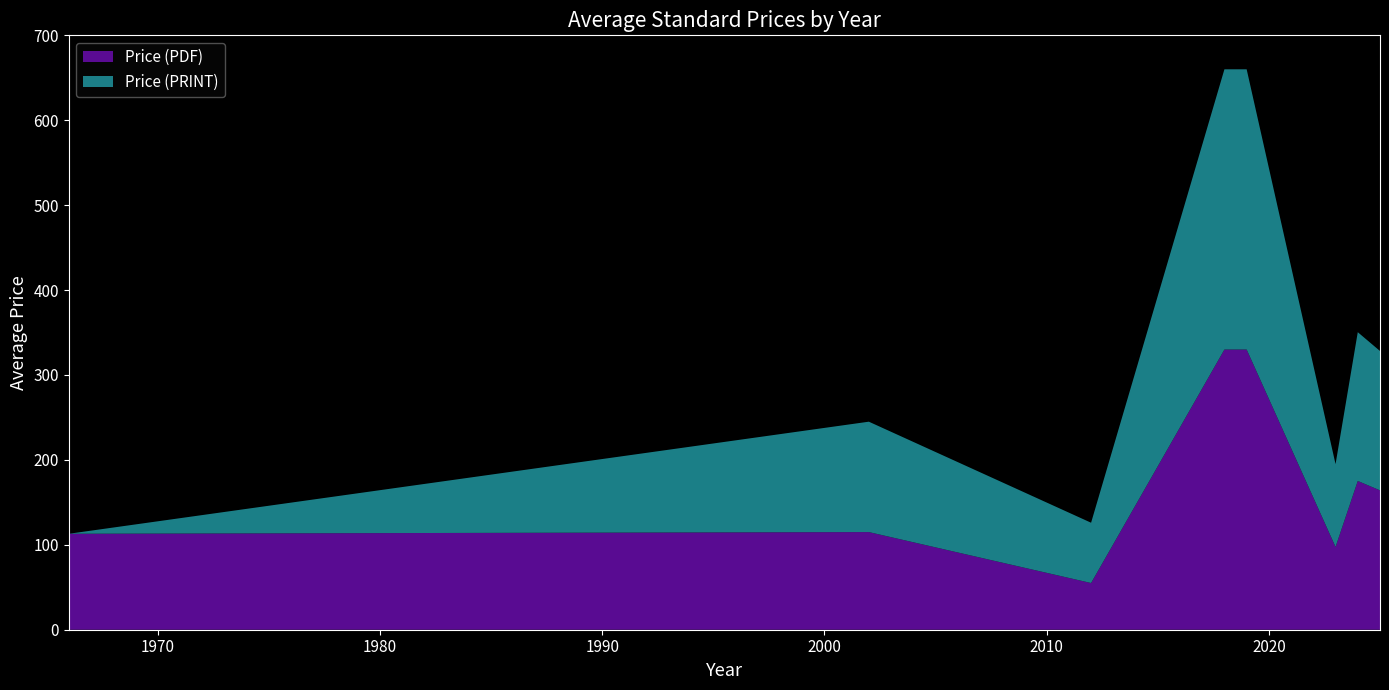

Where does the Price (PRINT) series first go above 172?

2018